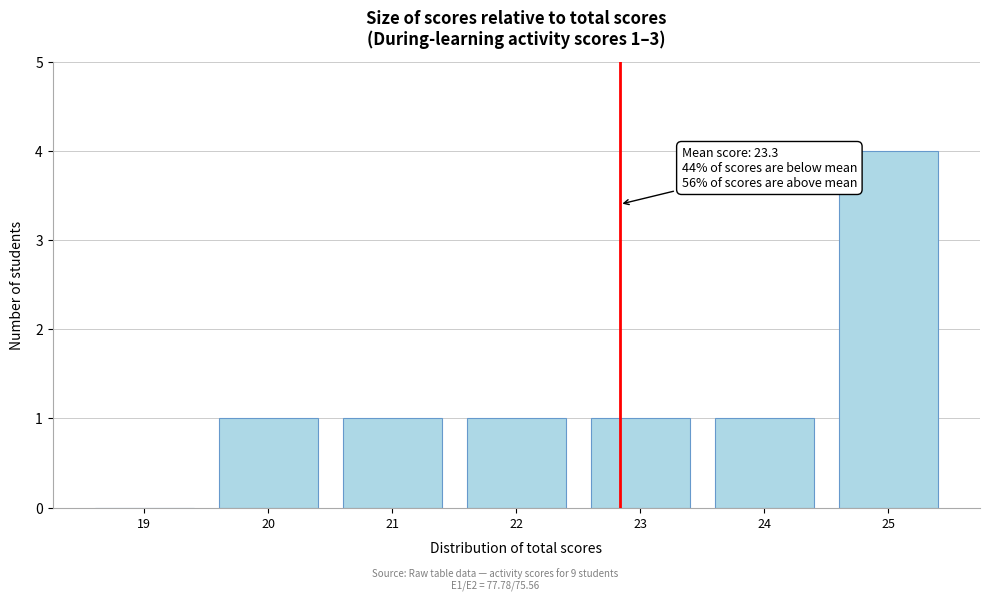

Reading left to right, what are all the values shown in this chart?

19=0	20=1	21=1	22=1	23=1	24=1	25=4